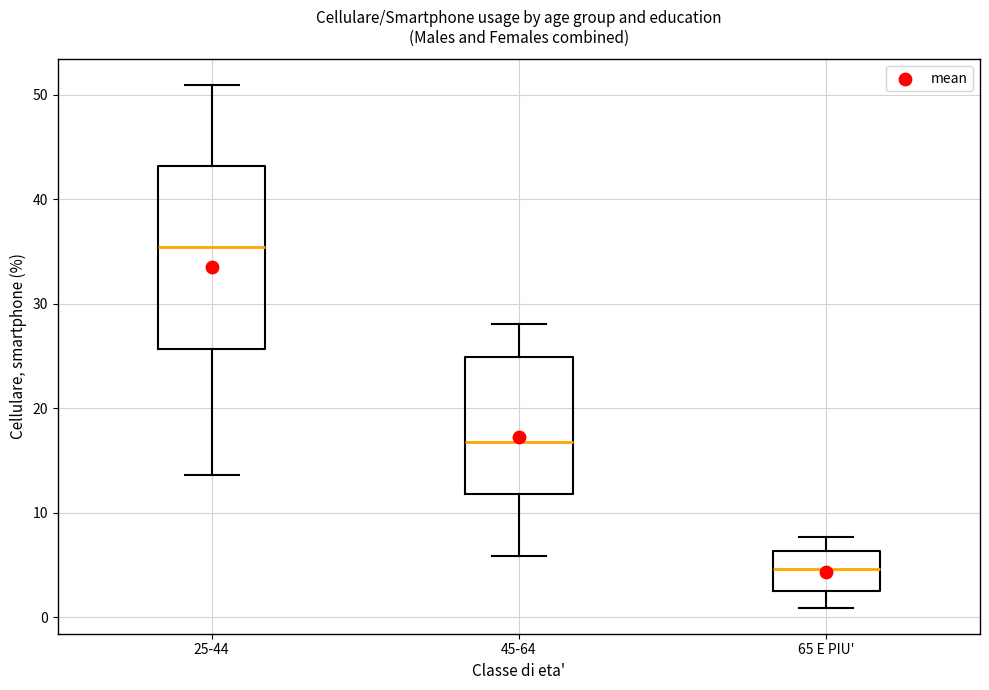

Comparing the boxes themselves (not the whiskers), which one is the tallest?

25-44